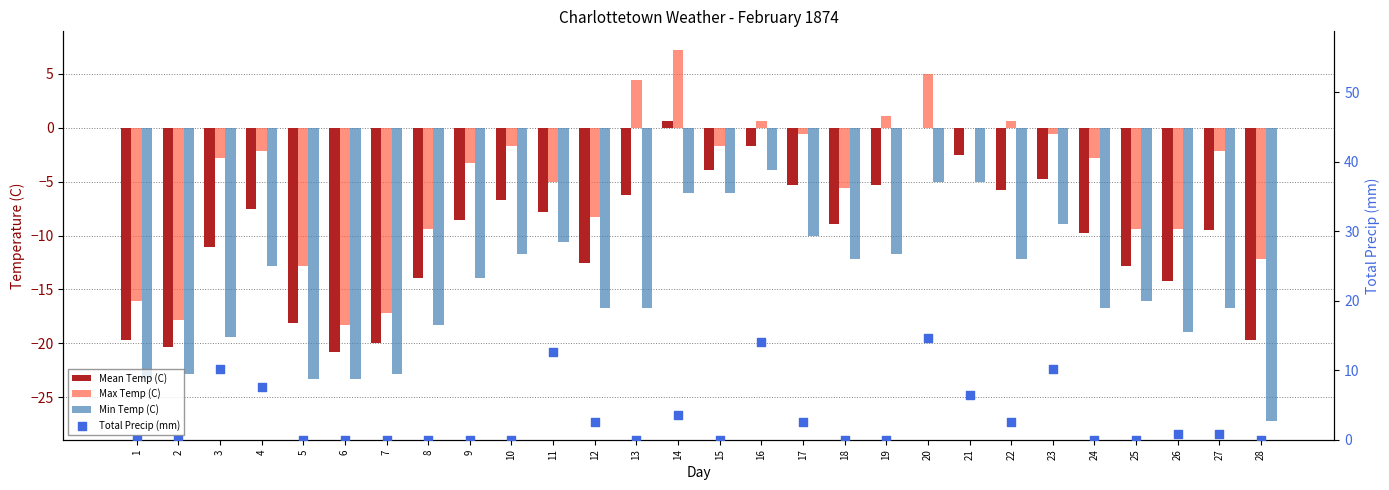

At which category is the sum across all series the highest?

20